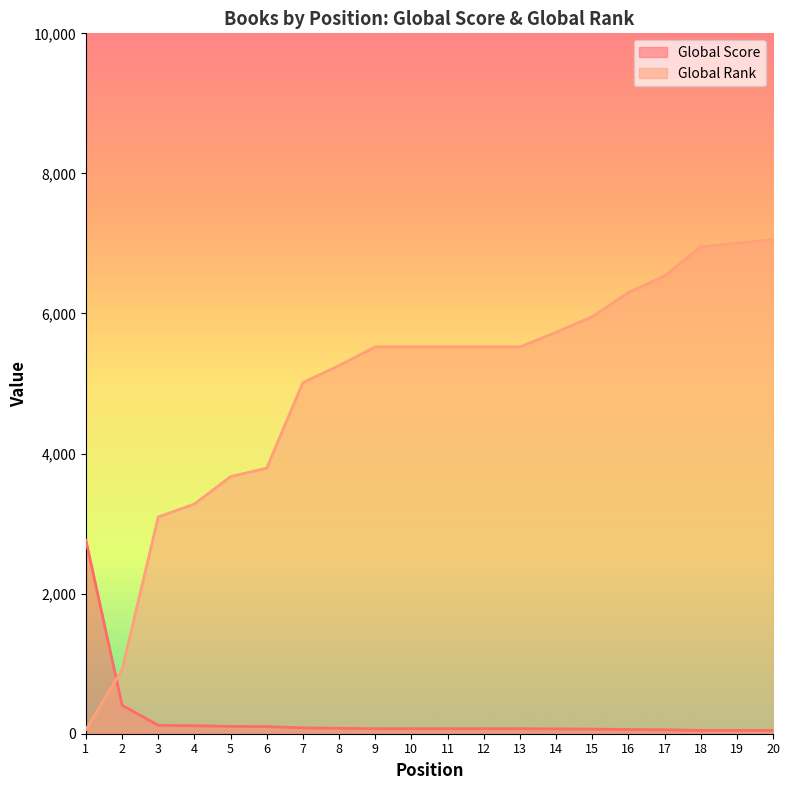

How many times do Global Score and Global Rank cross each other?

1